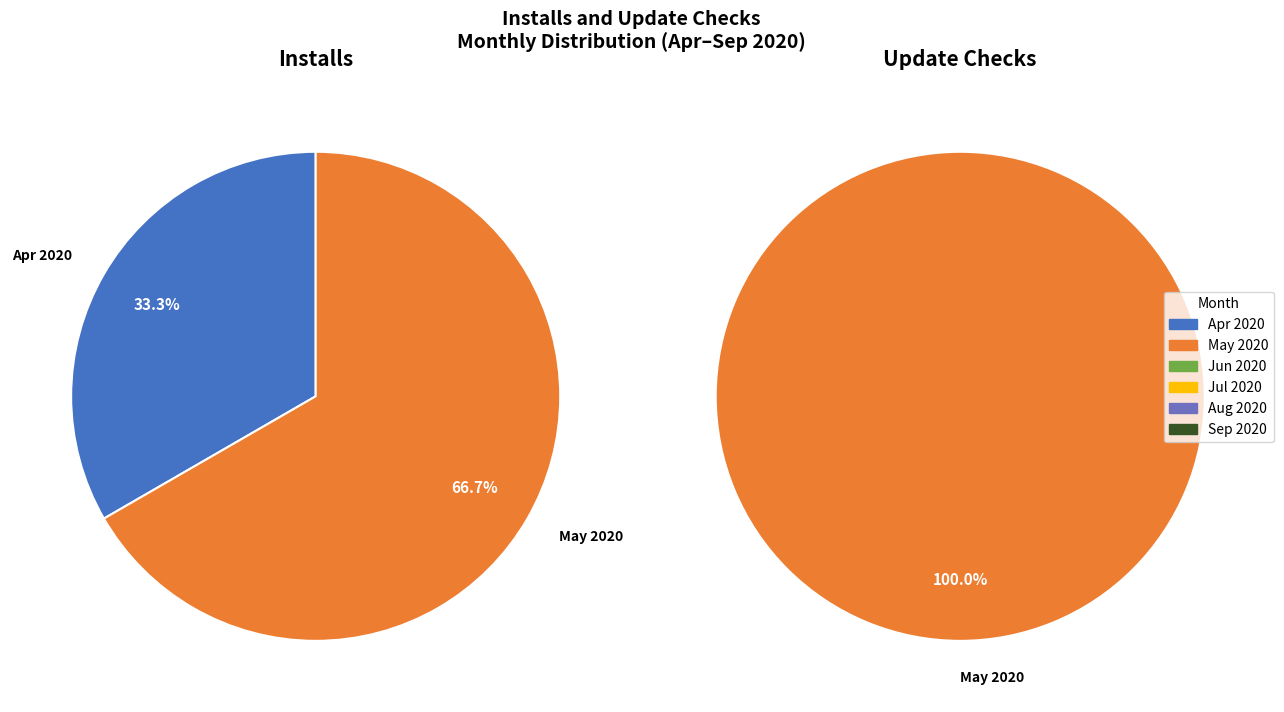

Does 2020-05-11 represent more than half of the total?

No